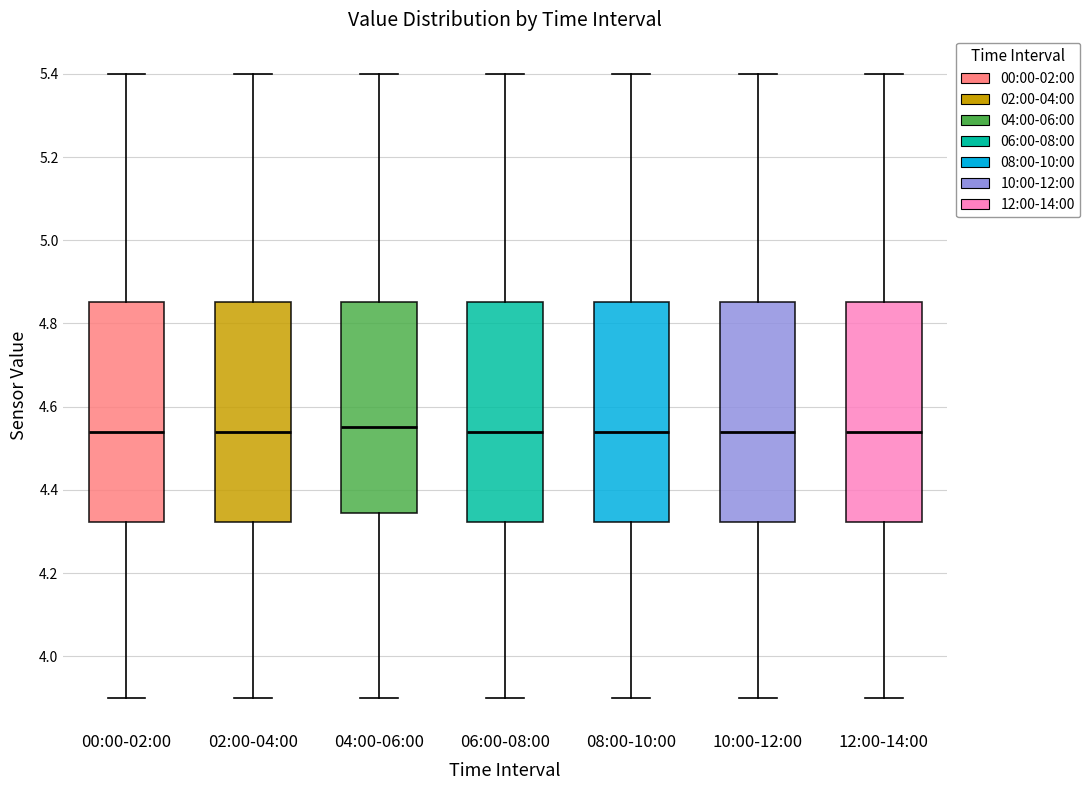

Reading left to right, read every box against the y-axis: the position of its median line, the range the box covers, and the ends of its whiskers. The values are not printed on the chart, so give them approximately, as read against the axis.

00:00-02:00: median 4.54, box 4.32 to 4.86, whiskers 3.90 to 5.40
02:00-04:00: median 4.54, box 4.32 to 4.86, whiskers 3.90 to 5.40
04:00-06:00: median 4.56, box 4.34 to 4.86, whiskers 3.90 to 5.40
06:00-08:00: median 4.54, box 4.32 to 4.86, whiskers 3.90 to 5.40
08:00-10:00: median 4.54, box 4.32 to 4.86, whiskers 3.90 to 5.40
10:00-12:00: median 4.54, box 4.32 to 4.86, whiskers 3.90 to 5.40
12:00-14:00: median 4.54, box 4.32 to 4.86, whiskers 3.90 to 5.40